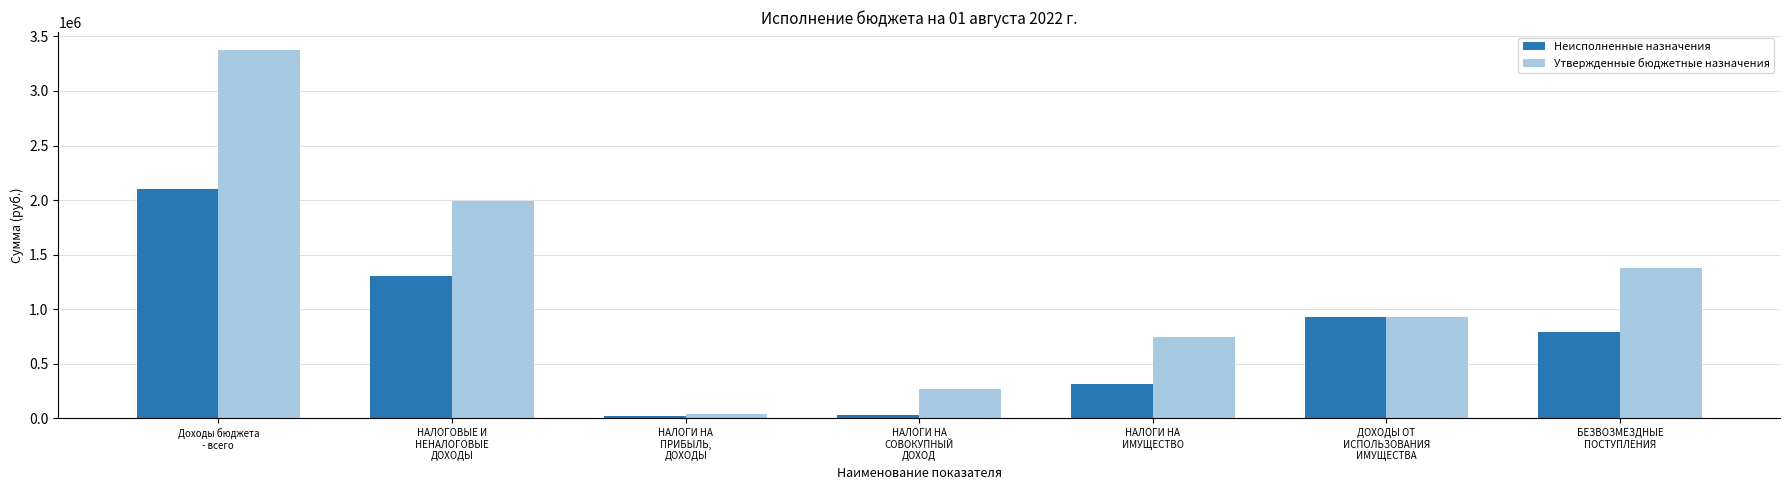

What is the sum of all Утвержденные бюджетные назначения values?

8730609.3